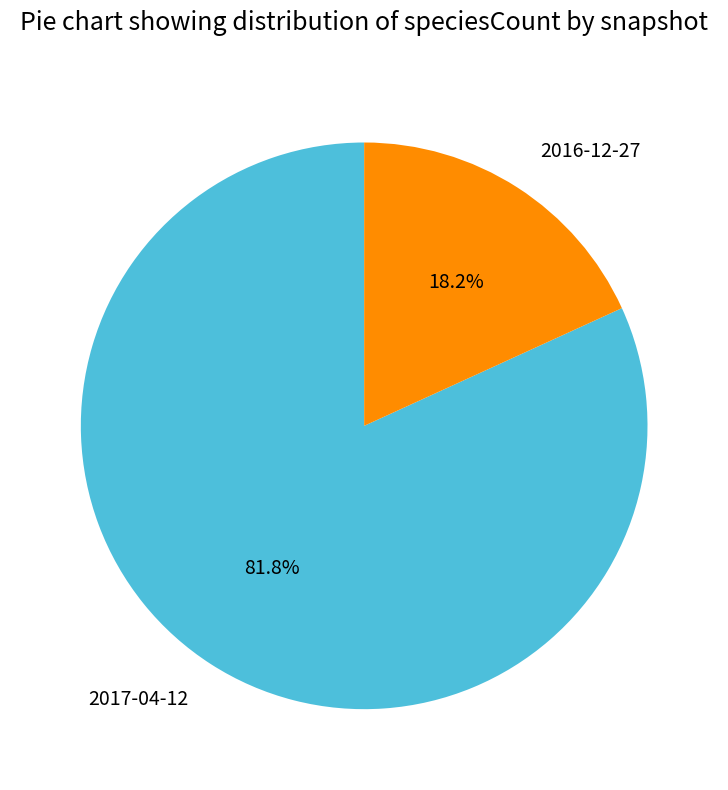

To the nearest percent, what is the difference between the 2016-12-27 and 2017-04-12 slice percentages?

64%